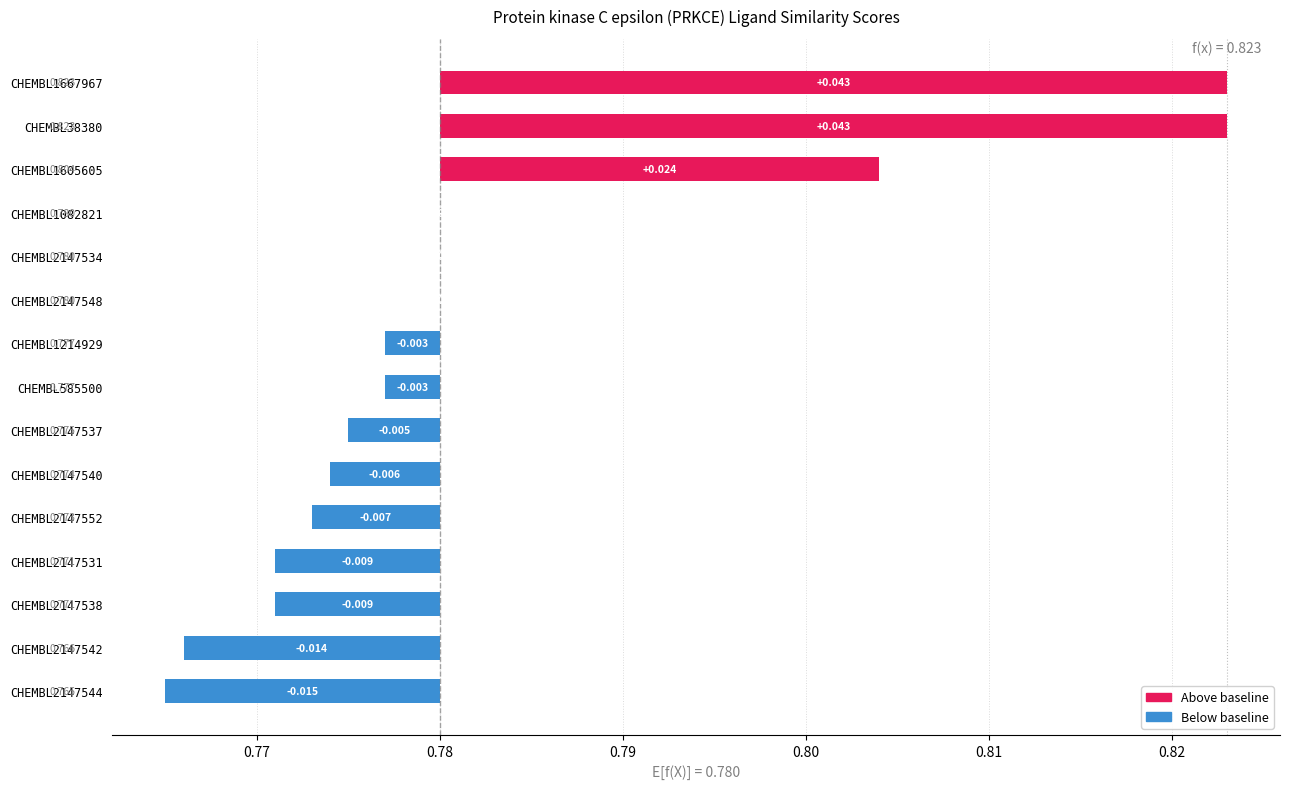

Does the chart contain any negative values?

Yes